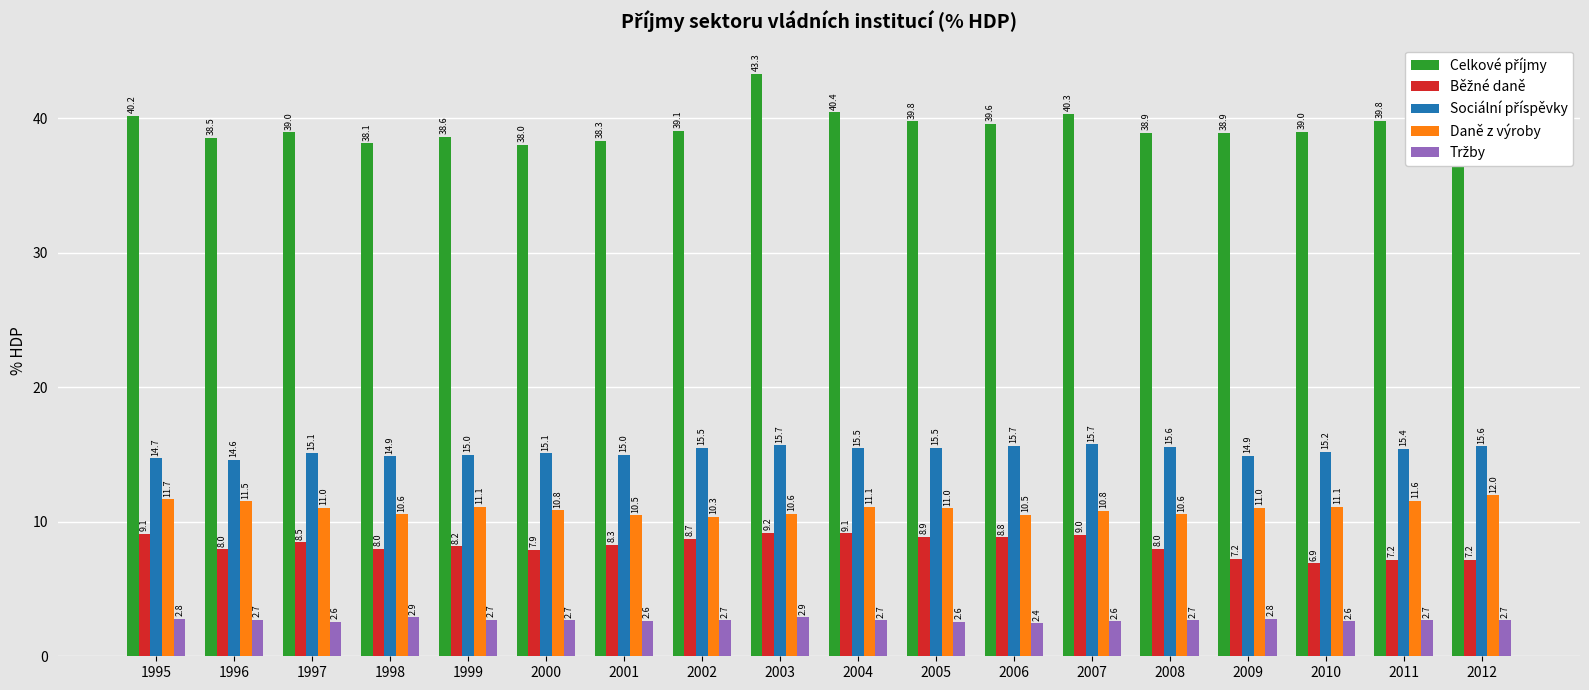

What is the difference between the highest and lowest values at 1998?

35.2